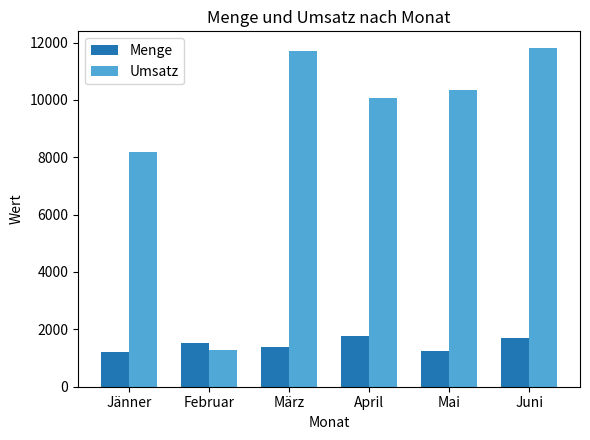

The value of Menge at Jänner is 1835. True or false?

False